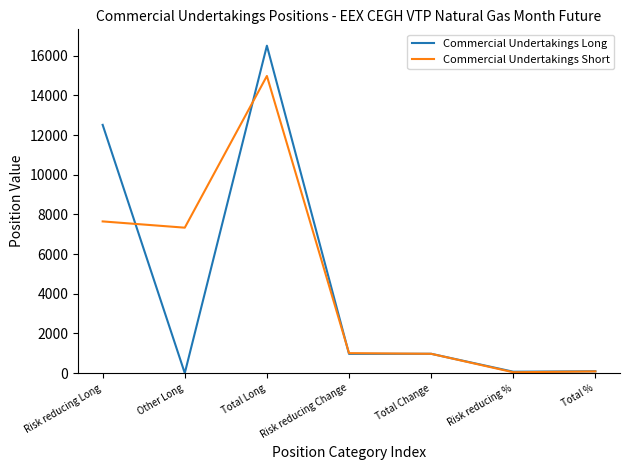

The value of Commercial Undertakings Long at Total Long is 16504.0. True or false?

True